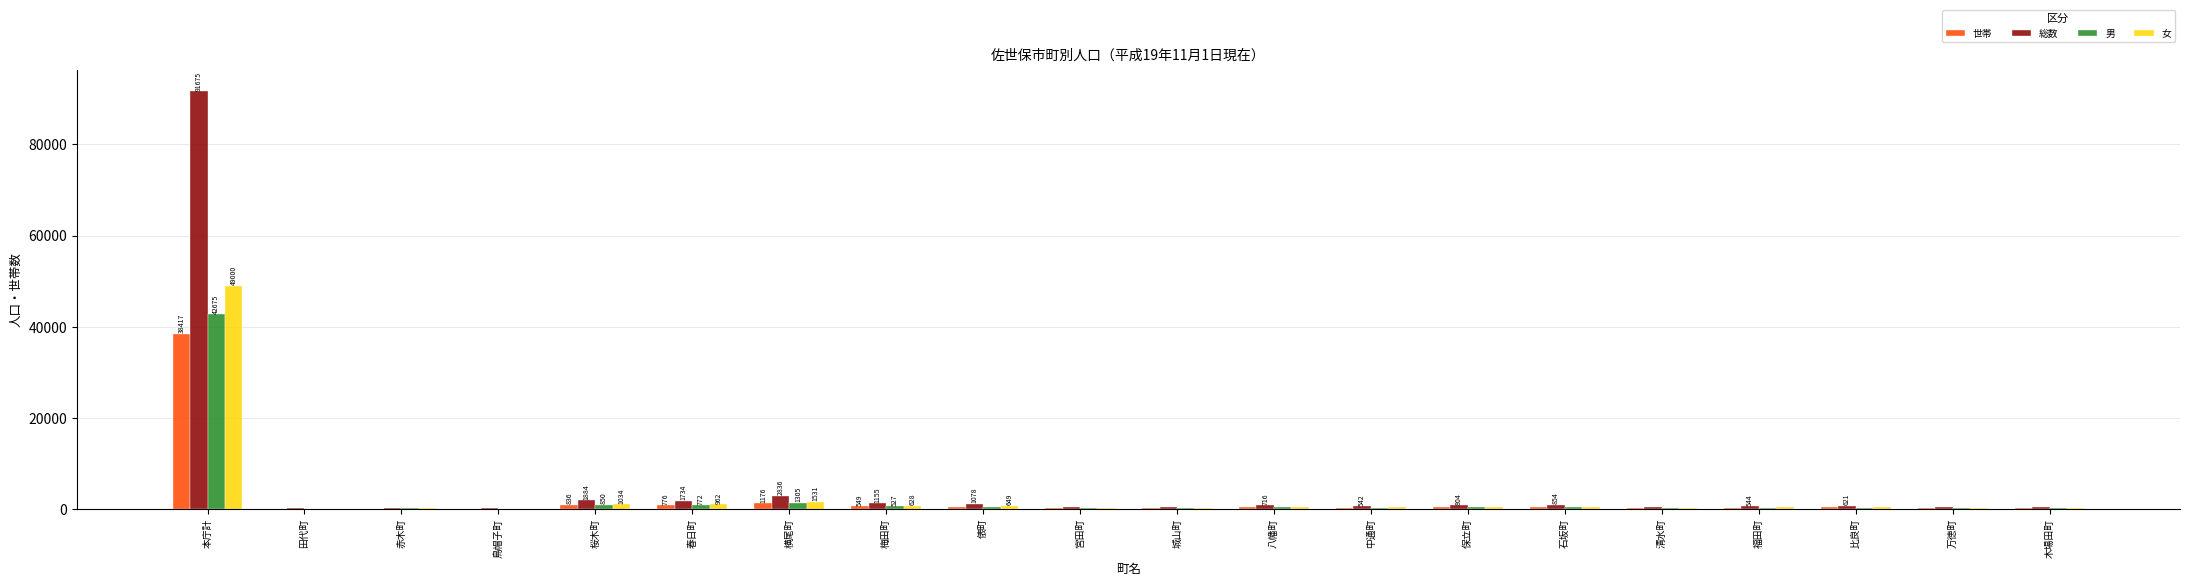

What is the maximum value shown in the chart?

91675